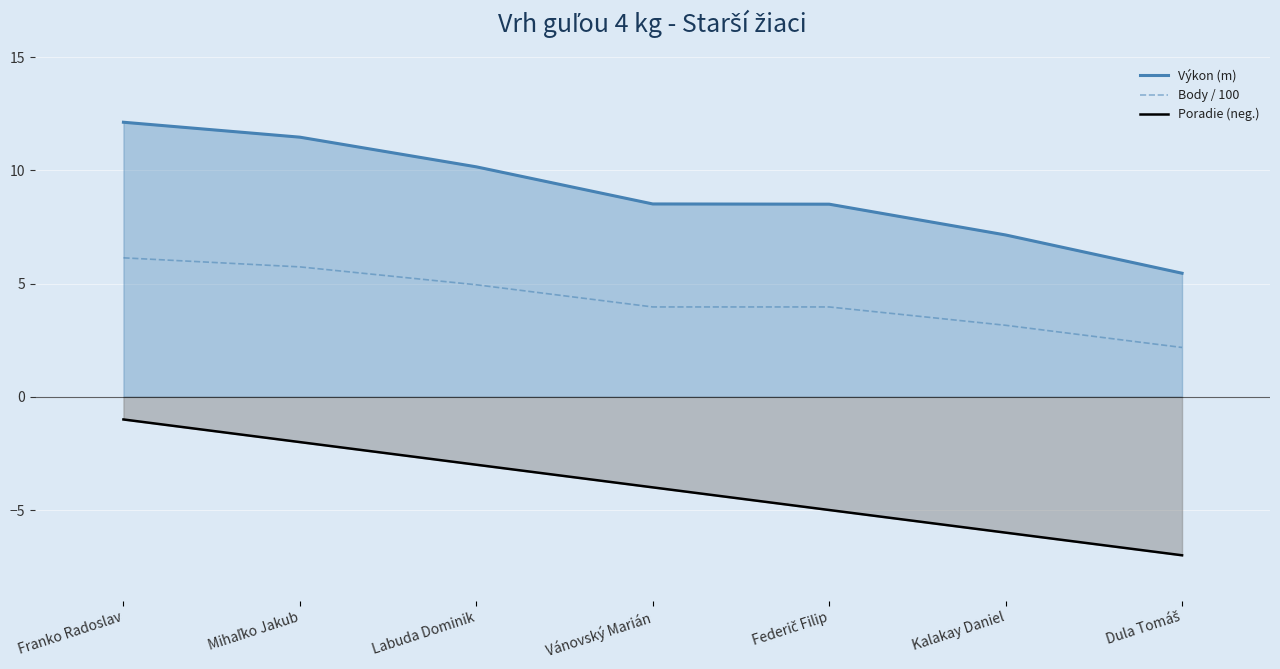

What is the label of the 5th point from the right?

Labuda Dominik